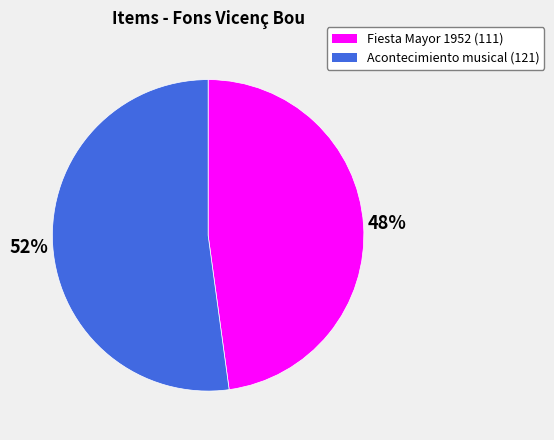

The Fiesta Mayor 1952 slice represents 48% of the pie. True or false?

True